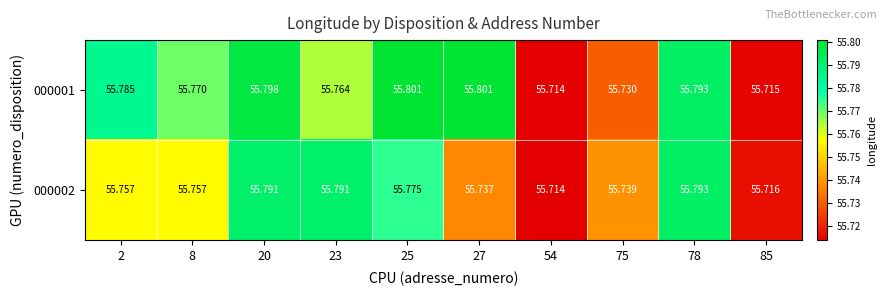

What is the maximum value shown in the chart?

55.8